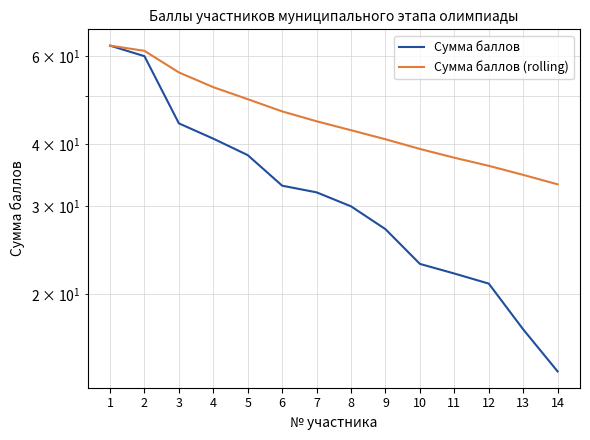

At which label is Сумма баллов (rolling) closest to 48?

5